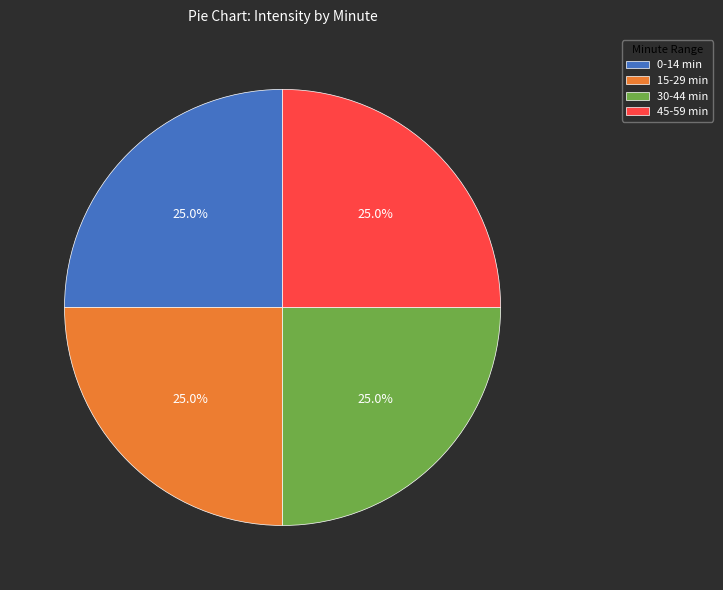

Combined, what portion of the pie is 45-59 min and 30-44 min?

50.0%